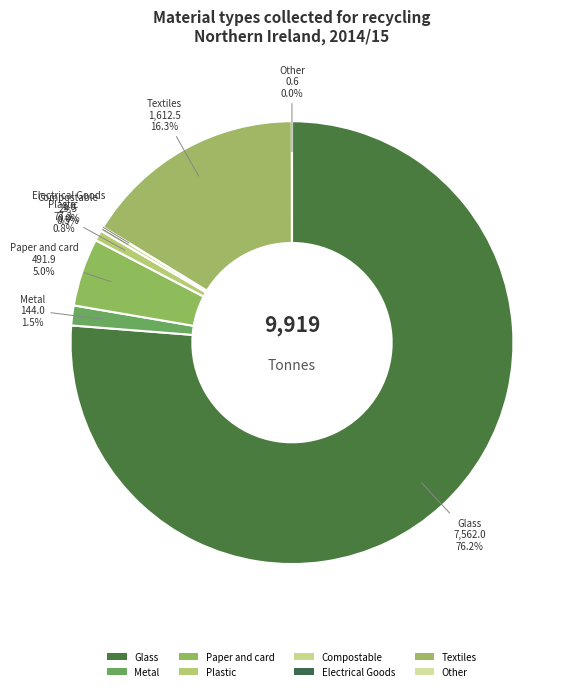

Which slice is the smallest?

Other